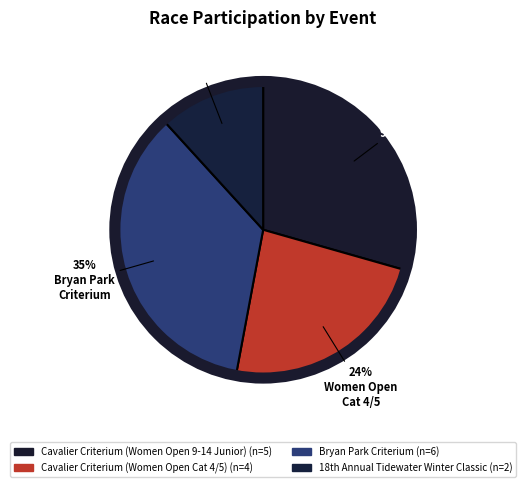

How many slices are in this pie chart?

4